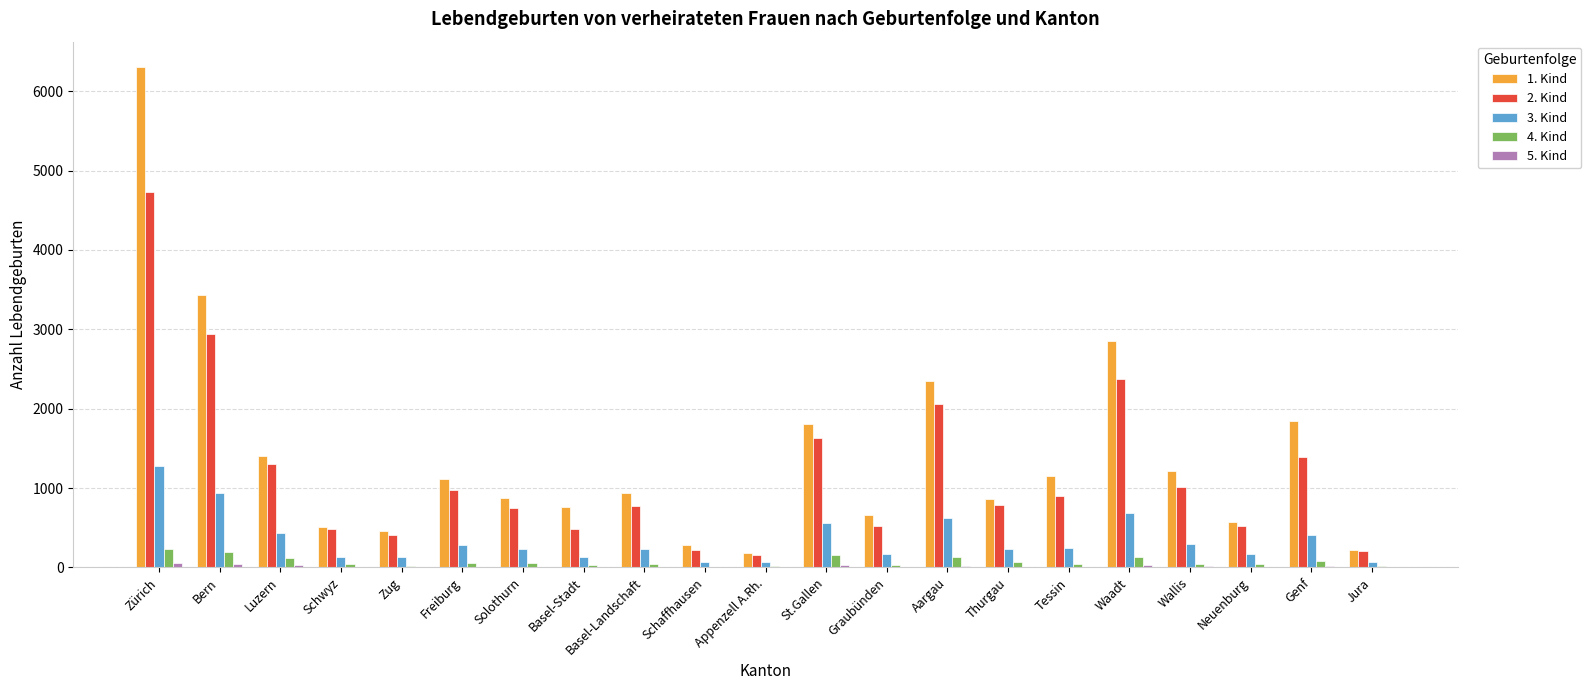

How many groups of bars are there?

21